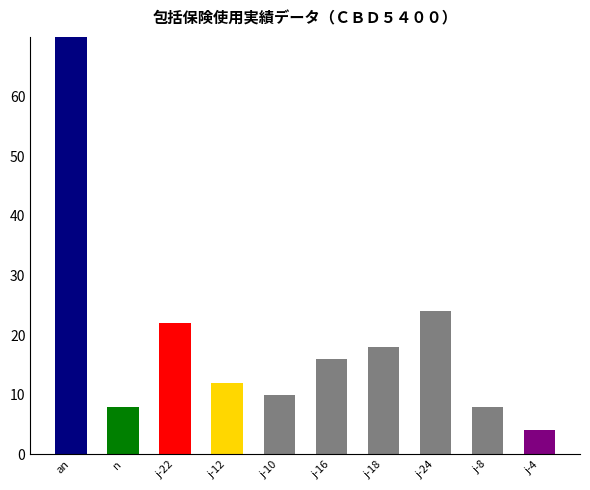

Reading left to right, what are all the values shown in this chart?

407	8	22	12	10	16	18	24	8	4